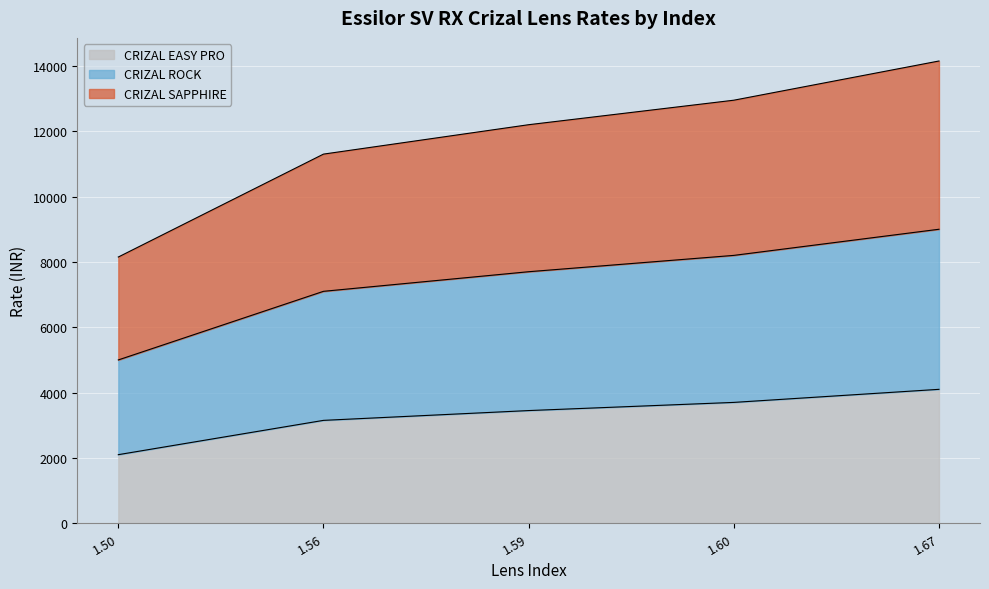

What is the maximum value shown in the chart?

14150